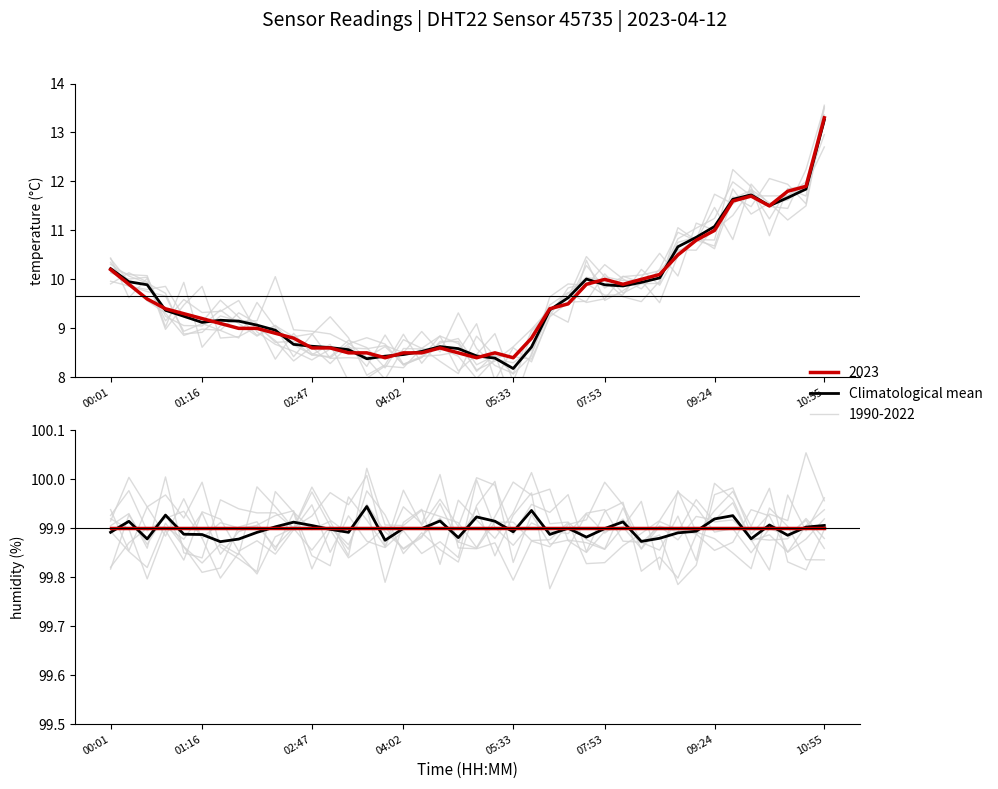

True or false: the data shows 99.9 at 10:55.

True